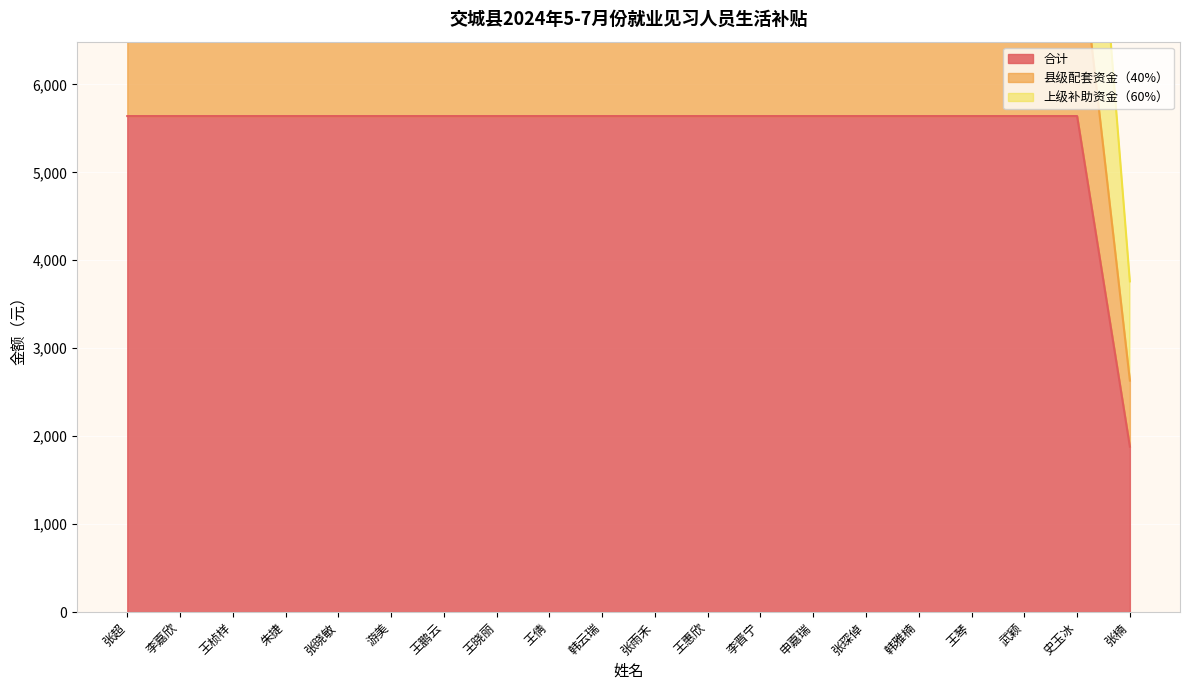

True or false: 合计 has more than 2 points higher than both neighbors.

False